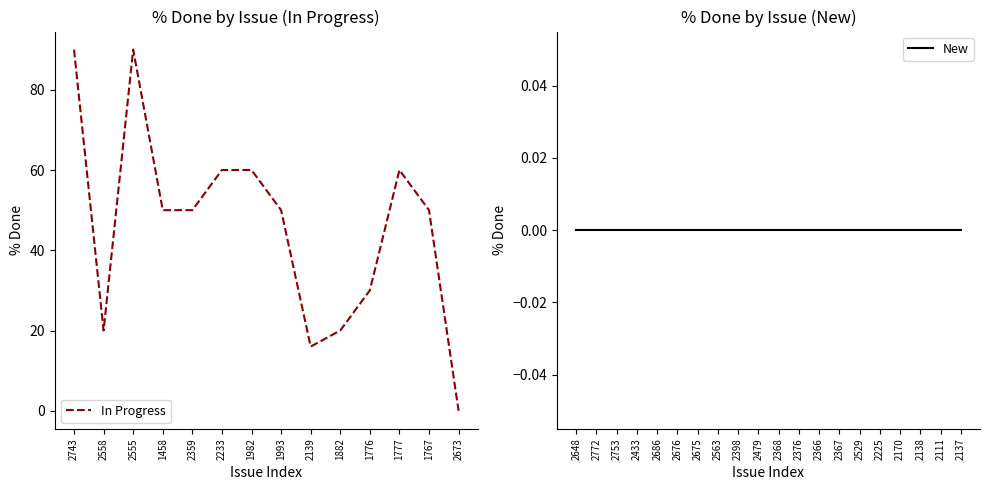

The value of In Progress at 1767 is 89. True or false?

False